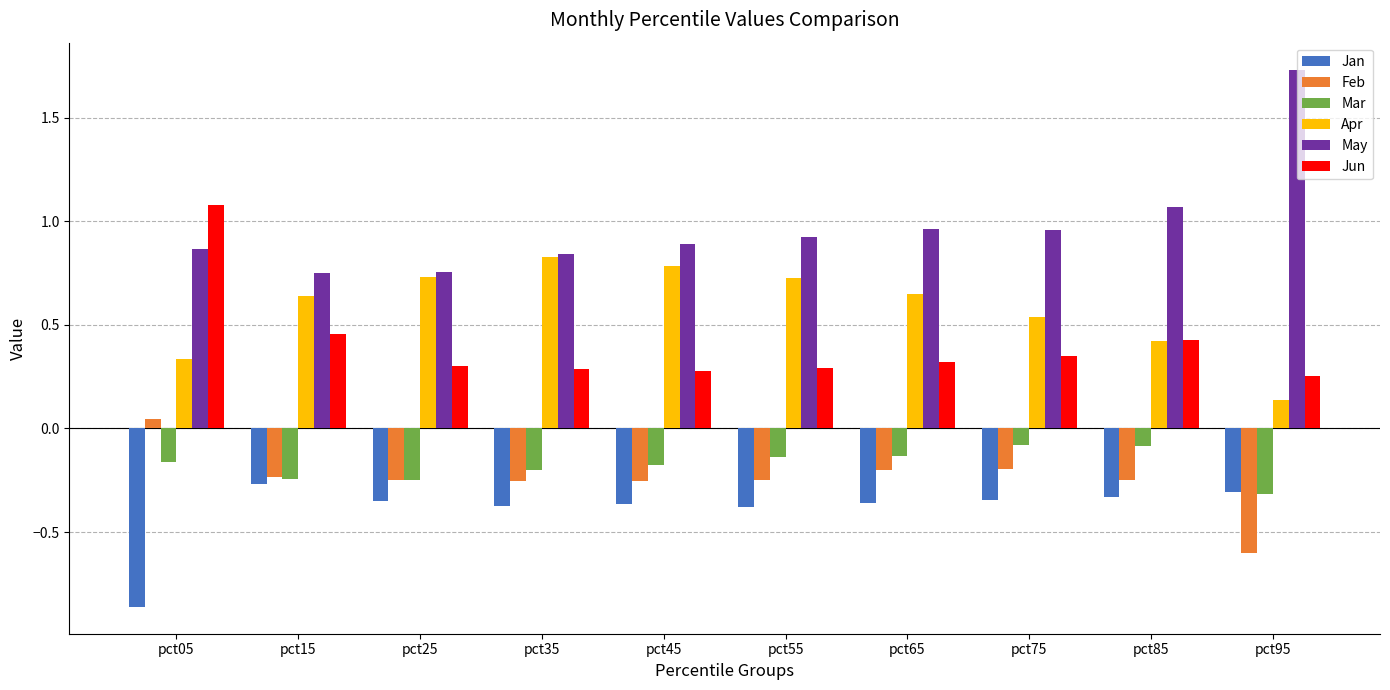

True or false: May has a value of 0.9 at pct05.

True